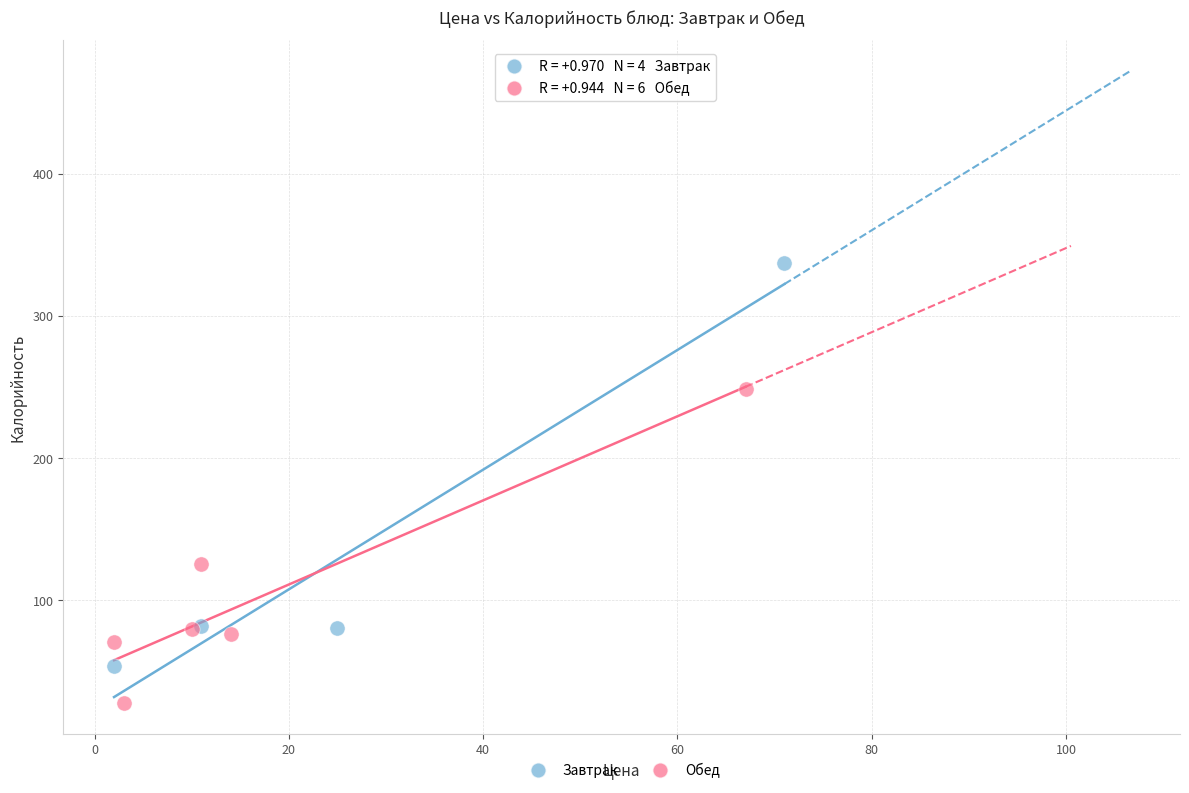

Which series reaches the maximum Y coordinate?

Завтрак